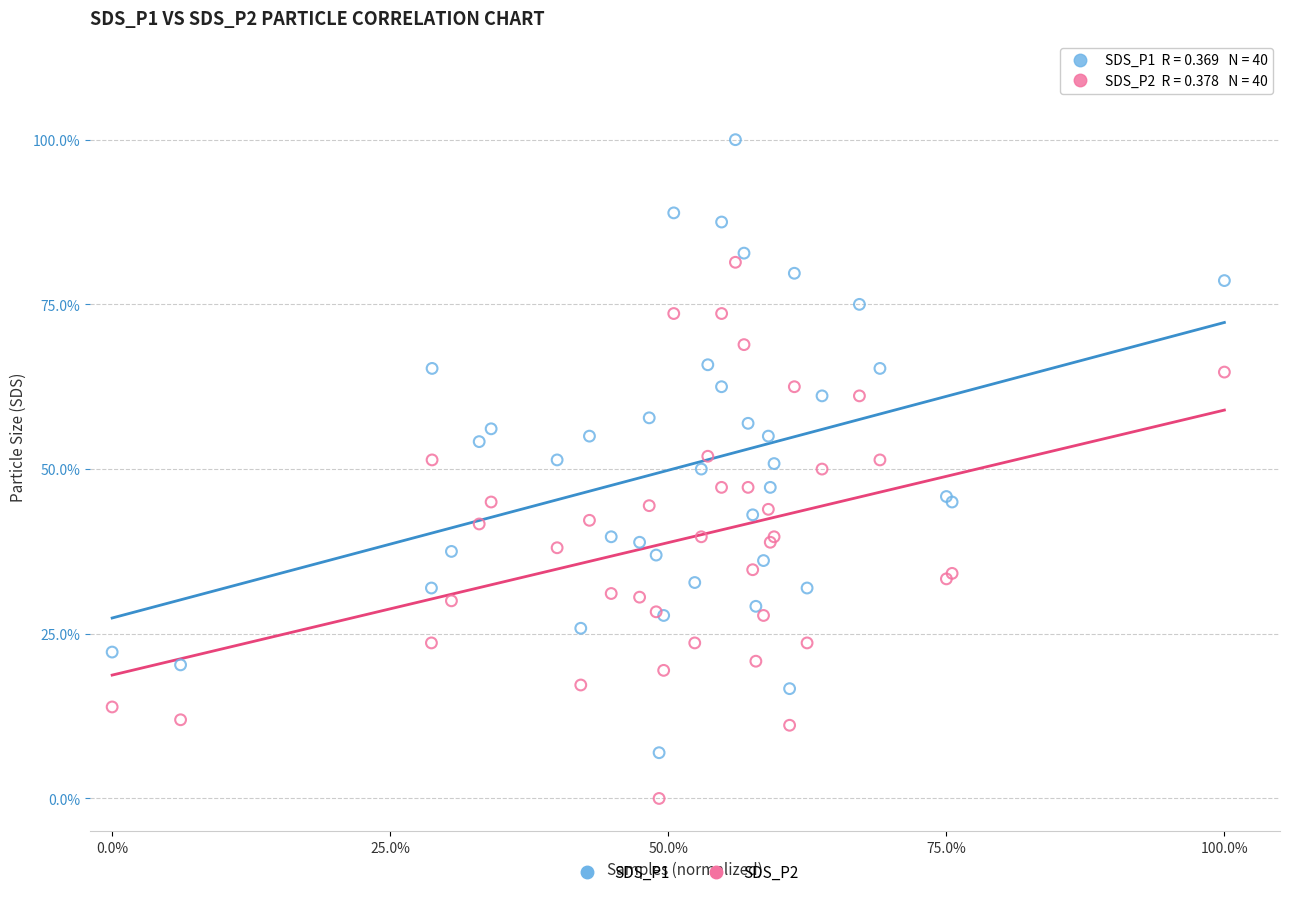

What are all the series names shown in the legend?

SDS_P1, SDS_P2